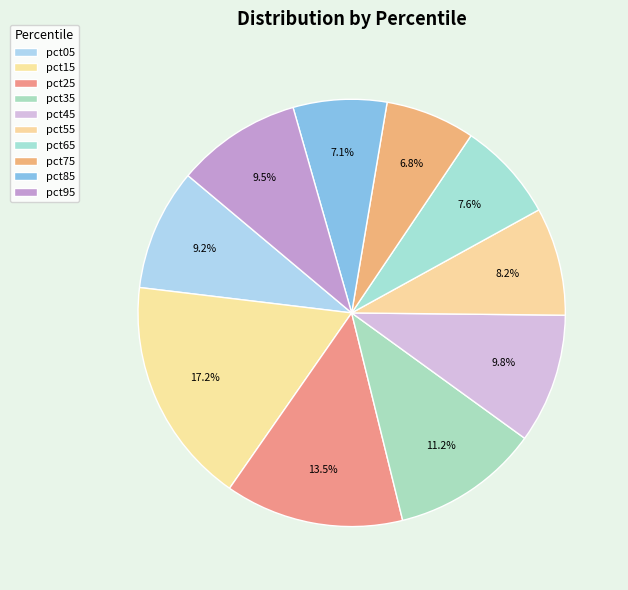

What percentage do pct75 and pct15 together represent?

24.0%